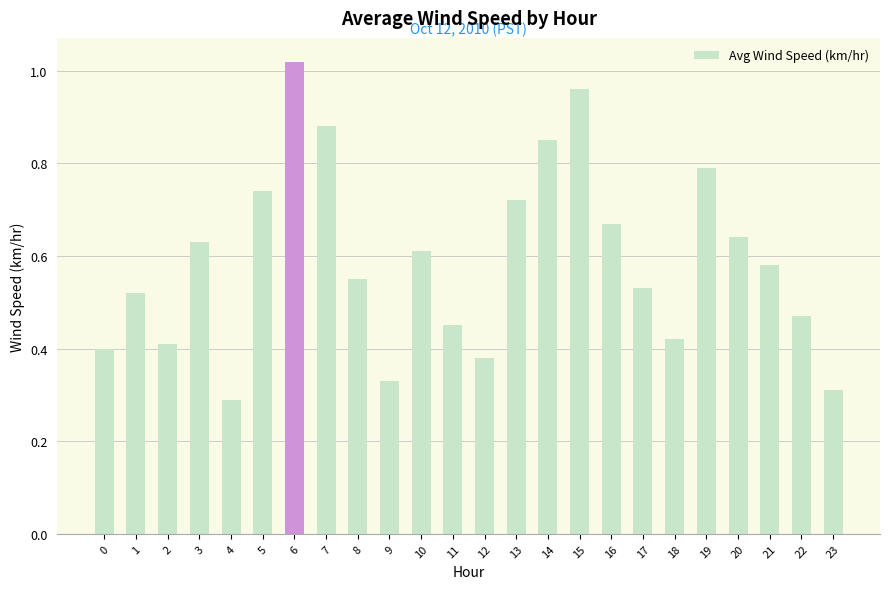

The value at 21 is 0.6. True or false?

True